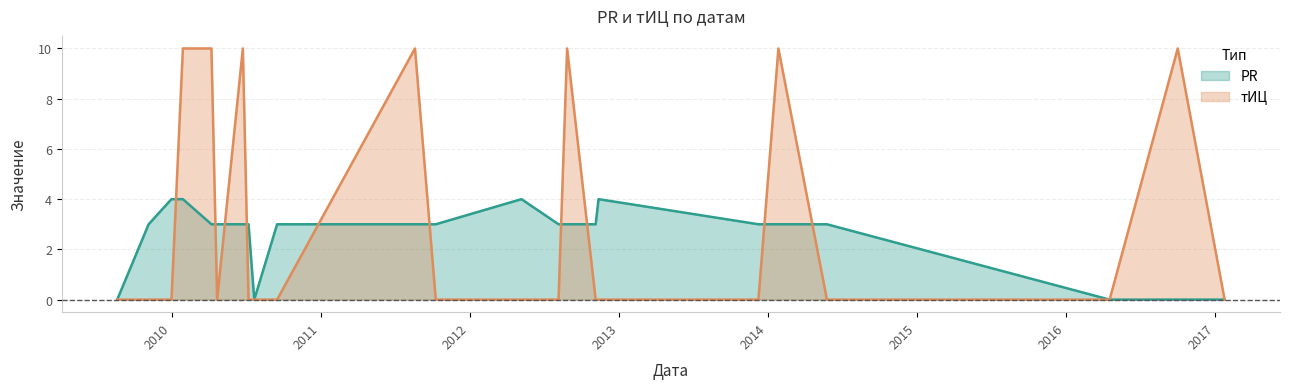

Which series changed the most between 2011-10-10 and 2017-01-25?

PR